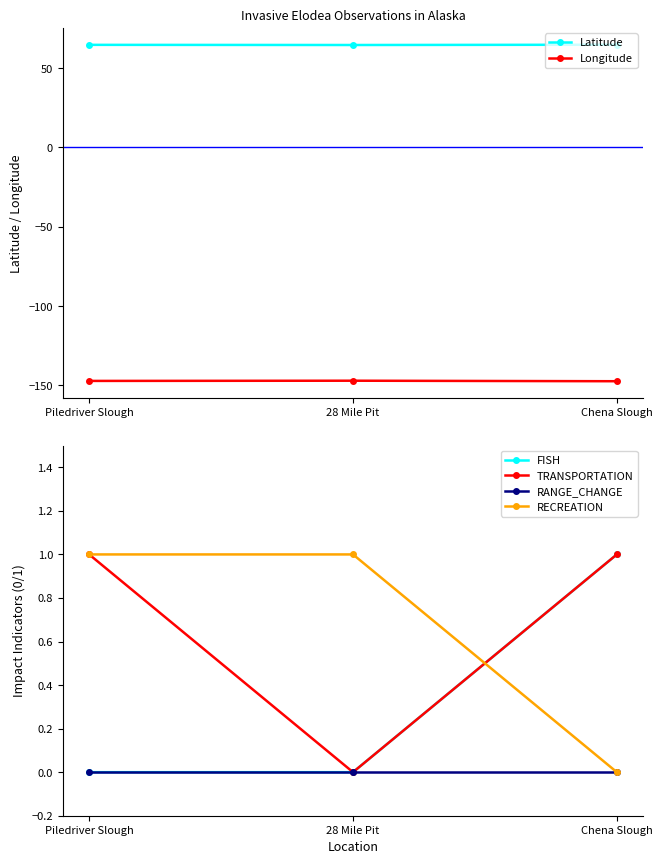

Reading right to left, list all the values displayed in this chart.

Latitude: 64.8	64.6	64.7
Longitude: -147.4	-147.1	-147.2
FISH: 1.0	0.0	0.0
TRANSPORTATION: 1.0	0.0	1.0
RANGE_CHANGE: 0.0	0.0	0.0
RECREATION: 0.0	1.0	1.0